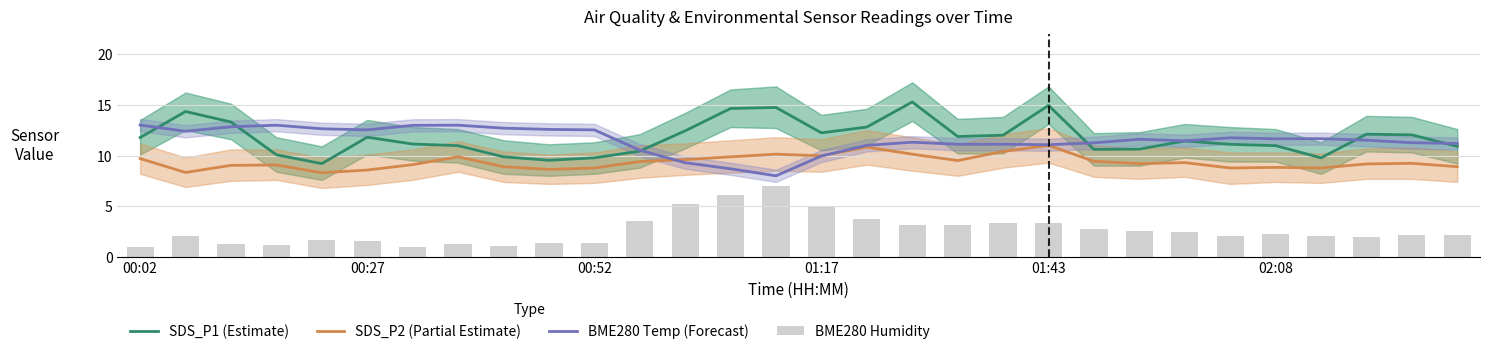

What is the difference between the maximum and minimum values in the BME280 Humidity series?

6.0